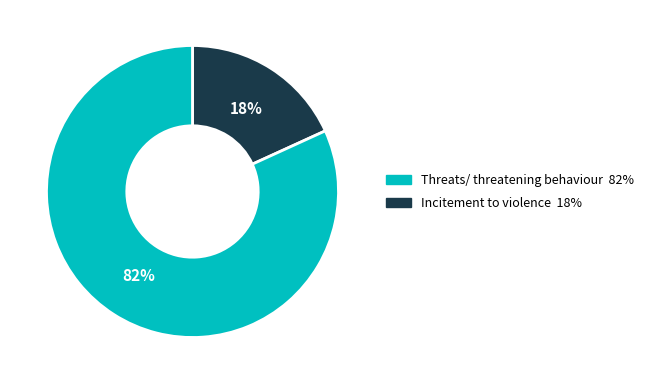

To the nearest percent, what is the difference between the largest and smallest slice percentages?

64%